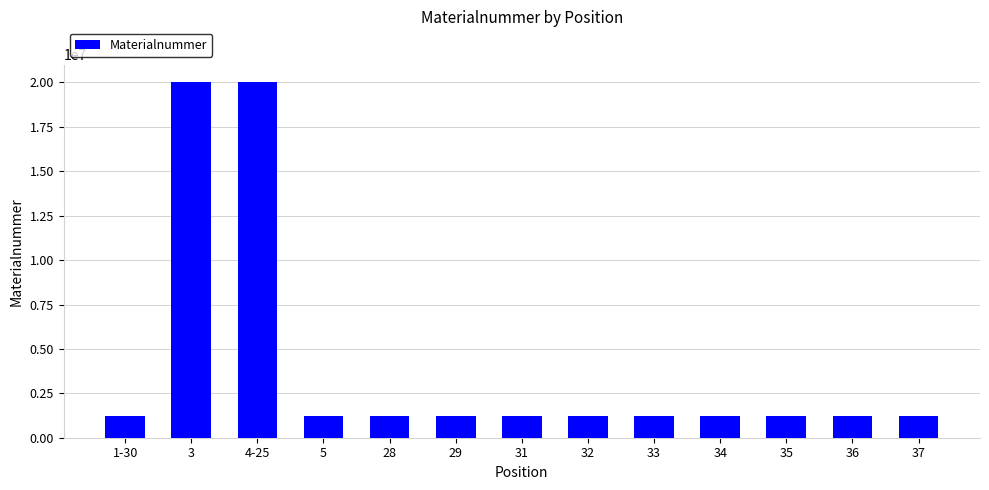

What is the ratio of the value at 33 to the value at 34?

1.0